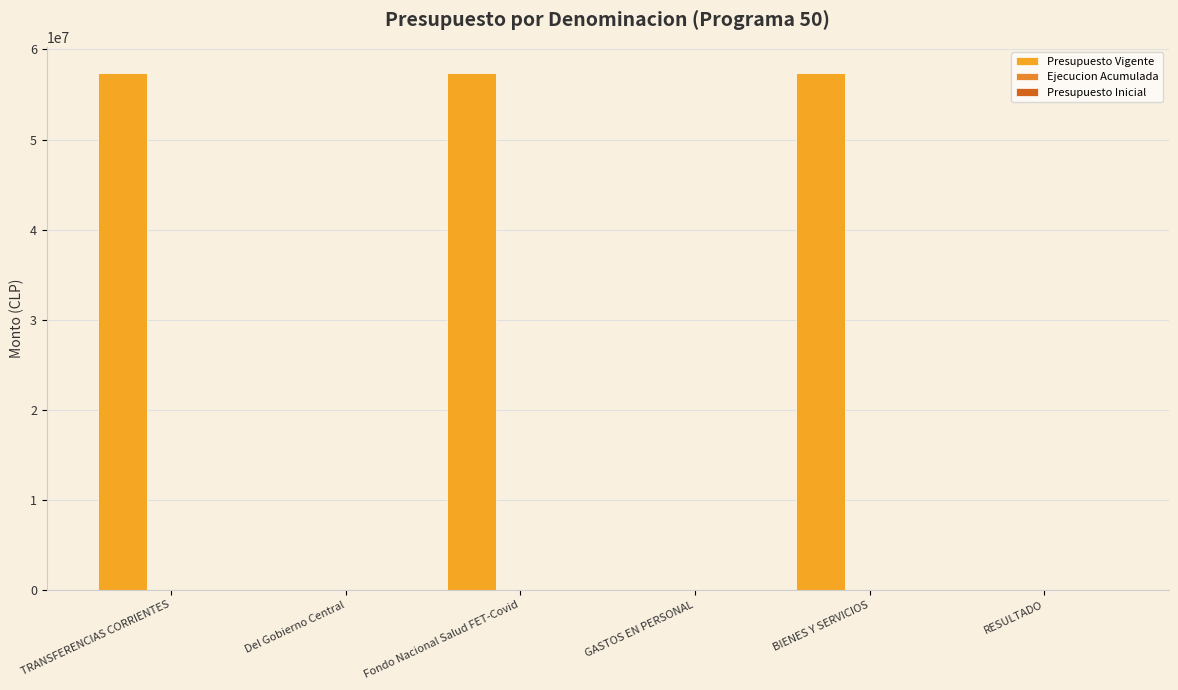

Does the chart contain stacked bars?

No